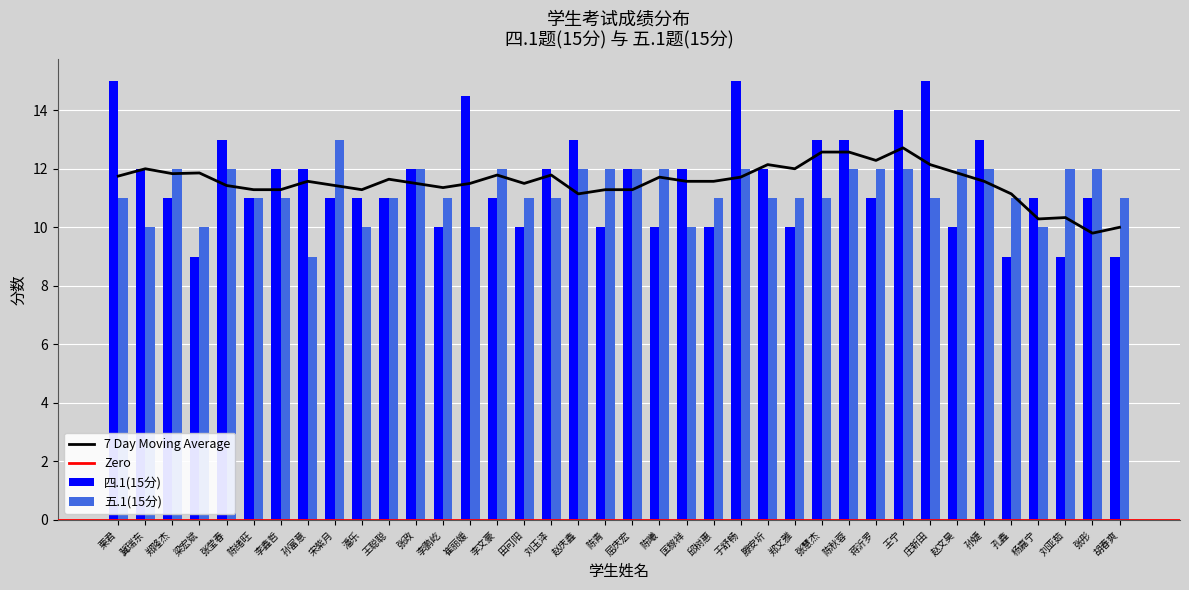

Is the value of 五.1(15分) at 陈绪旺 greater than the value of 四.1(15分) at 冀瑞东?

No